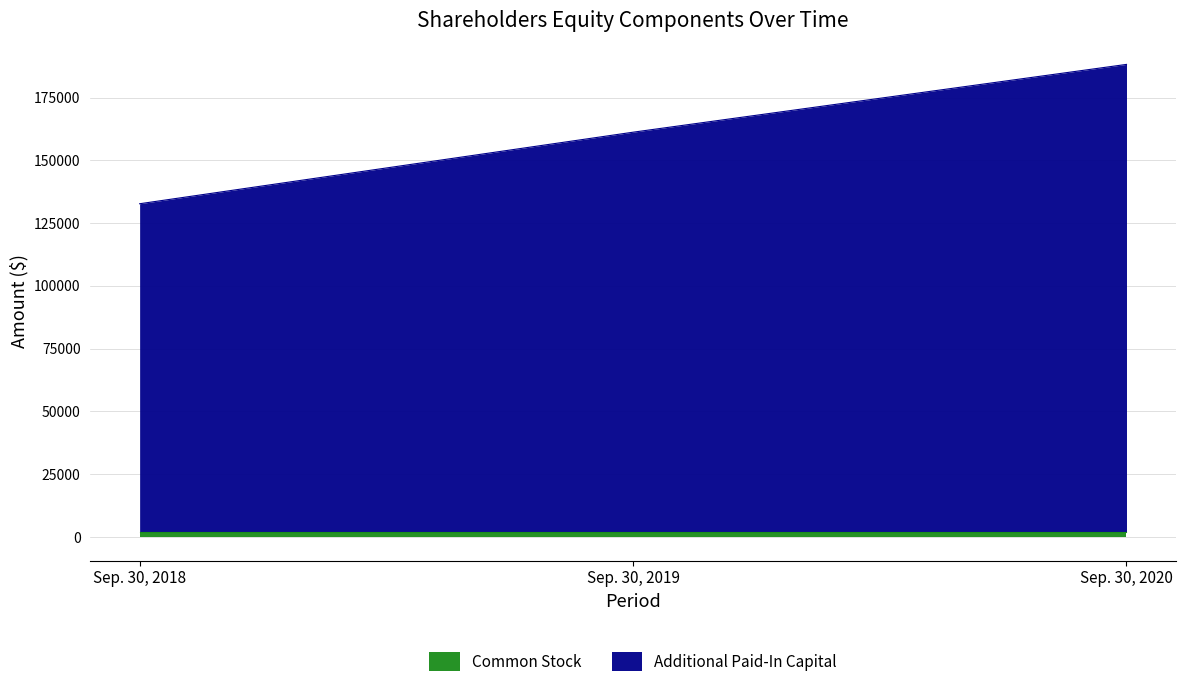

Rank the categories by value from highest to lowest.

Sep. 30, 2020, Sep. 30, 2019, Sep. 30, 2018